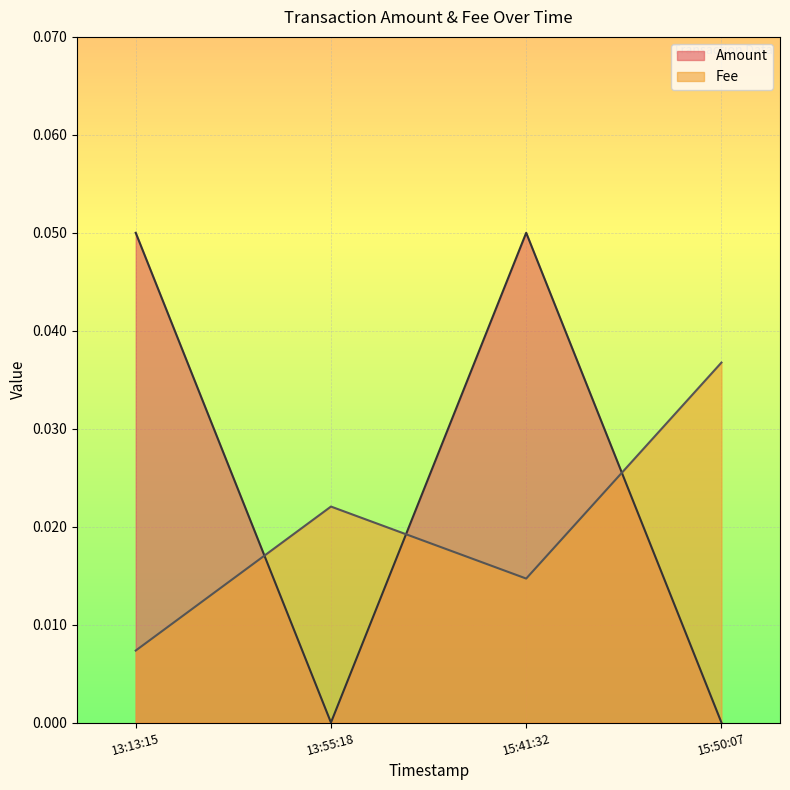

Rank the series at 15:50:07 from lowest to highest value.

Amount, Fee